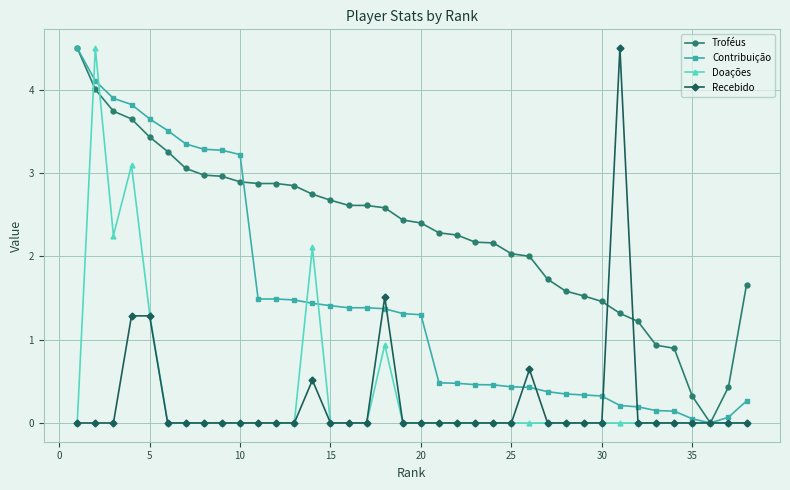

True or false: Doações has more than 0 points higher than both neighbors.

True